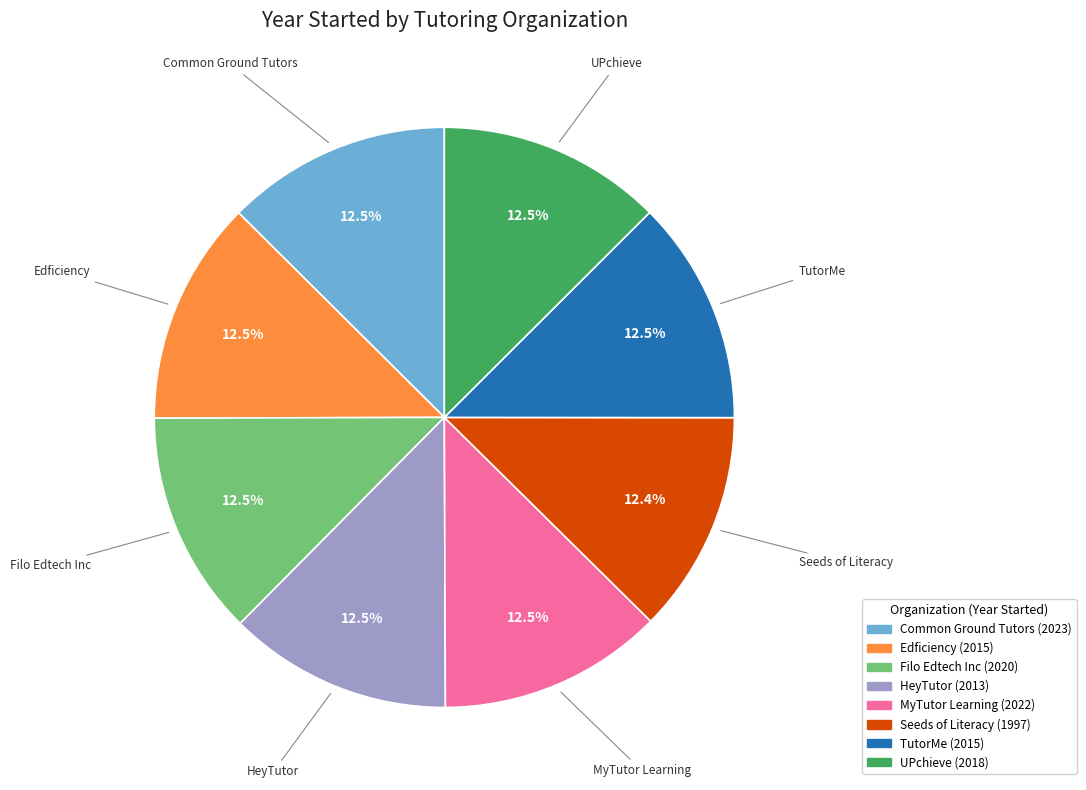

Approximately how many times larger is the value at TutorMe compared to Filo Edtech Inc?

1.0